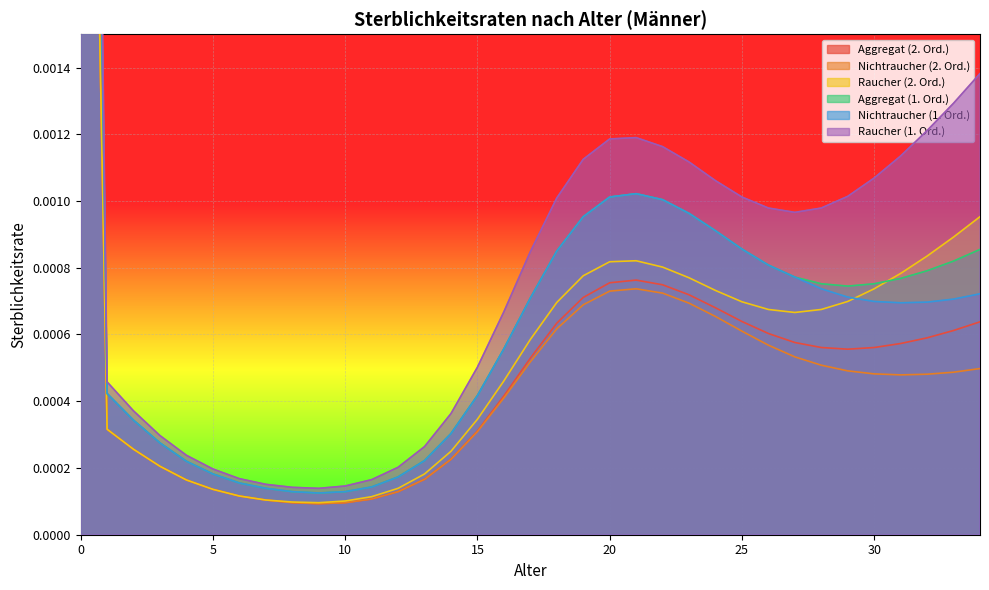

Between 14 and 25, which series saw the biggest shift?

Raucher (1. Ord.)